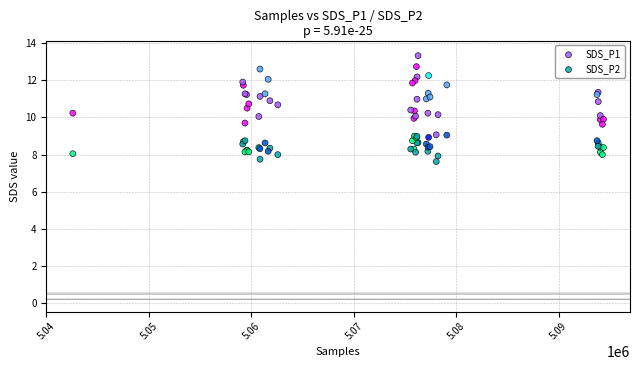

Which series reaches the maximum Y coordinate?

SDS_P1